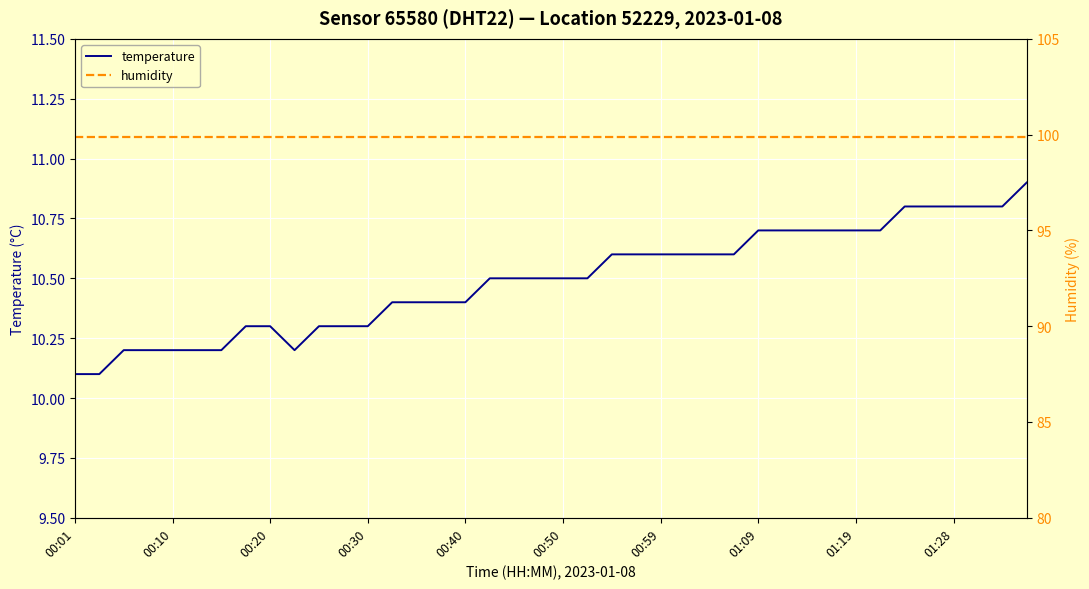

True or false: humidity and temperature cross at least once.

False